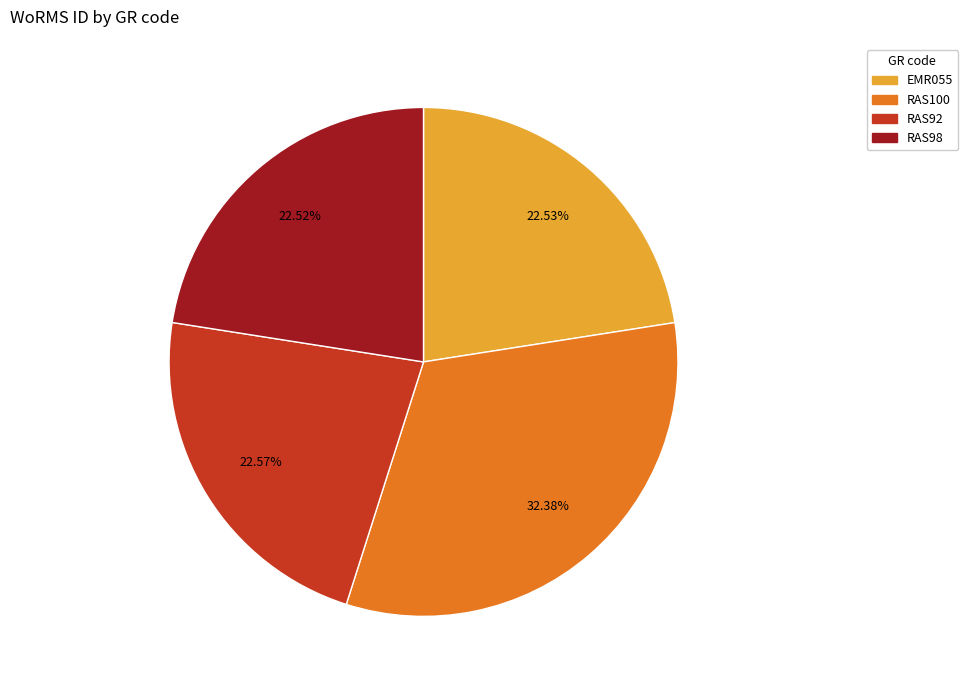

How many slices are in this pie chart?

4